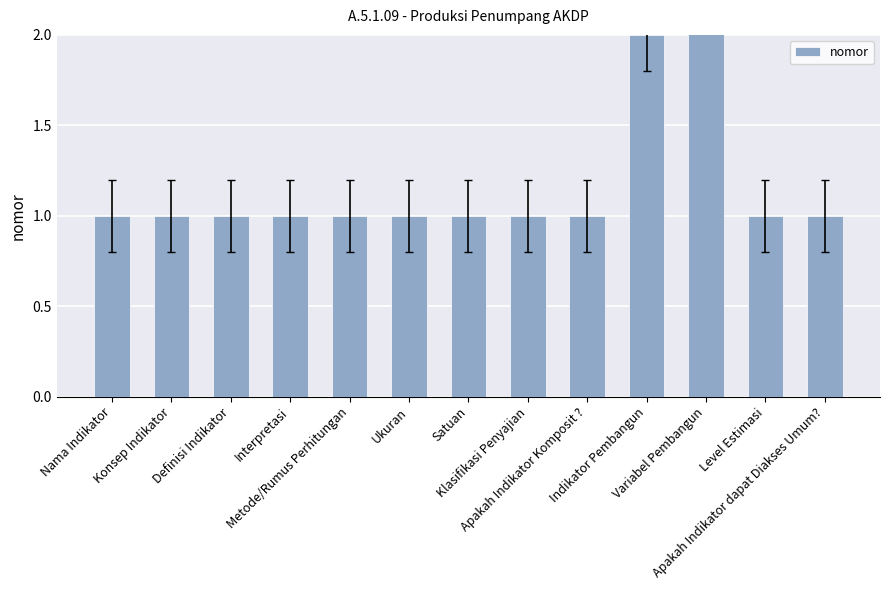

What is the ratio of the value at Metode/Rumus Perhitungan to the value at Konsep Indikator?

1.0